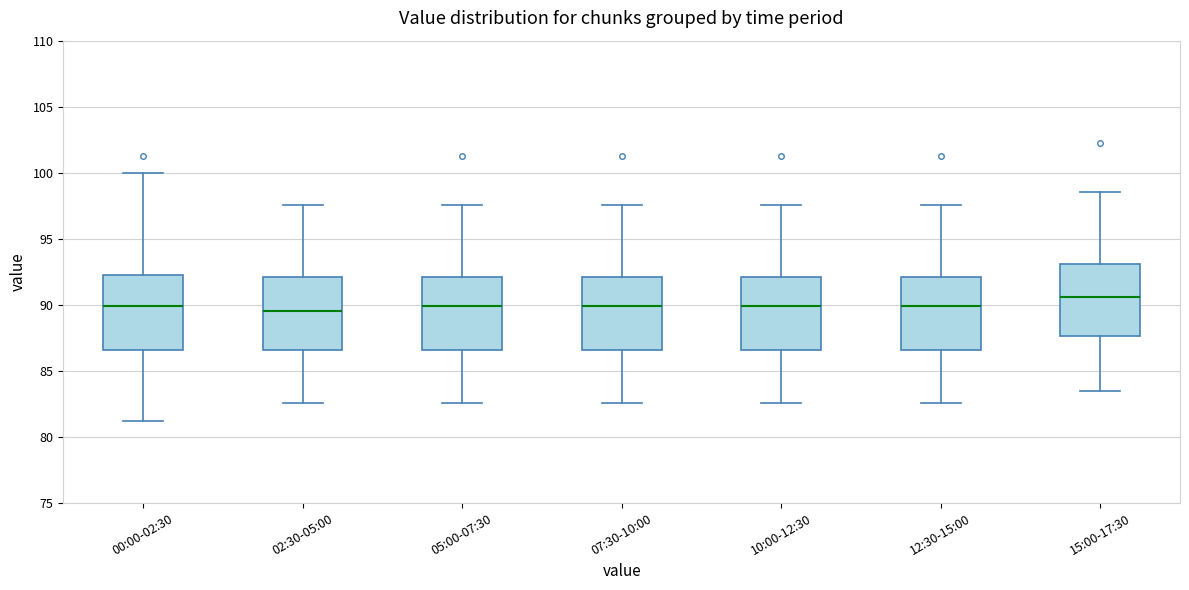

Reading left to right, transcribe this box plot: for each box, give where its median line is, the range the box spans, and where its two whiskers end, as read against the y-axis. The values are not printed on the chart, so give them approximately, as read against the axis.

00:00-02:30: median 90.0, box 86.5 to 92.0, whiskers 81.0 to 100.0
02:30-05:00: median 89.5, box 86.5 to 92.0, whiskers 82.5 to 97.5
05:00-07:30: median 90.0, box 86.5 to 92.0, whiskers 82.5 to 97.5
07:30-10:00: median 90.0, box 86.5 to 92.0, whiskers 82.5 to 97.5
10:00-12:30: median 90.0, box 86.5 to 92.0, whiskers 82.5 to 97.5
12:30-15:00: median 90.0, box 86.5 to 92.0, whiskers 82.5 to 97.5
15:00-17:30: median 90.5, box 87.5 to 93.0, whiskers 83.5 to 98.5